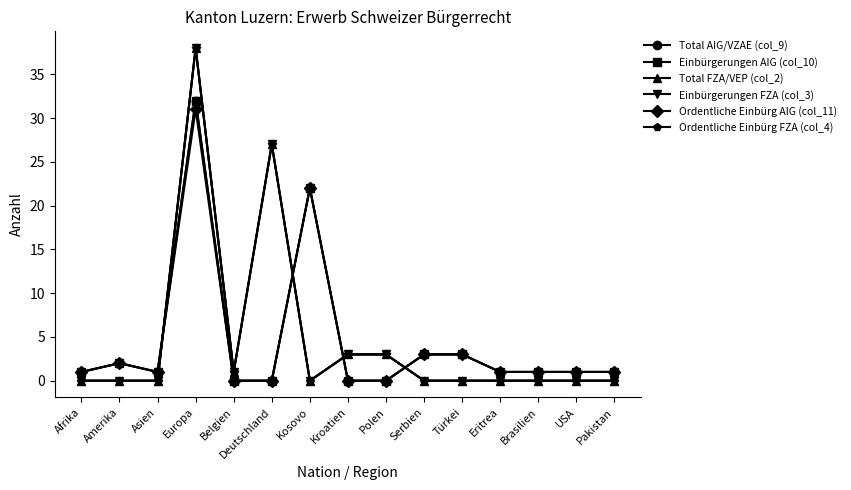

What is the difference between the second highest and minimum values in the Ordentliche Einbürg AIG (col_11) series?

22